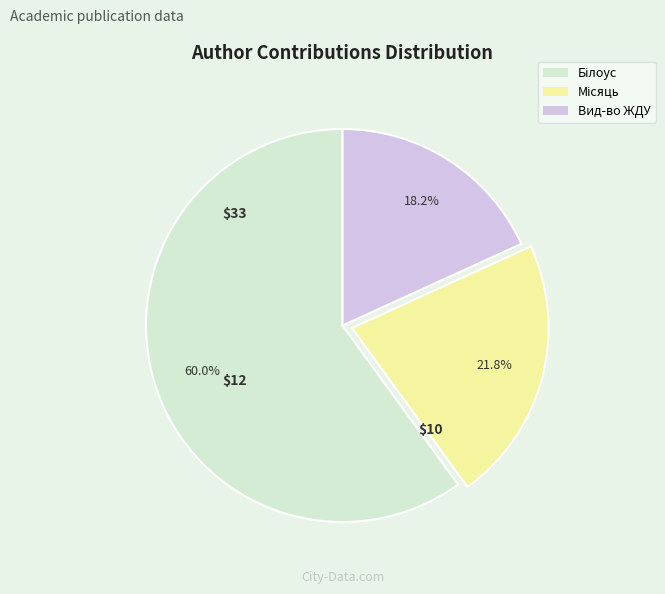

What percentage is NOT represented by Вид-во ЖДУ?

81.8%